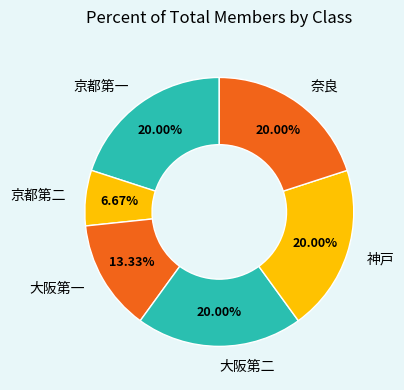

What is the ratio of the value at 京都第一 to the value at 大阪第二?

1.0